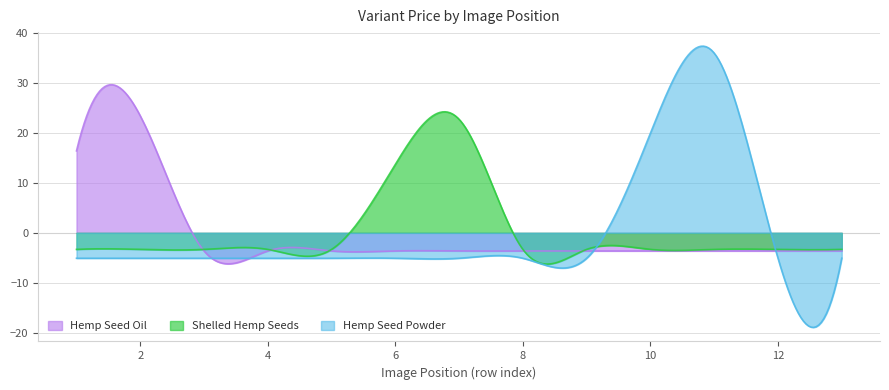

At which label does Hemp Seed Oil reach its peak?

2